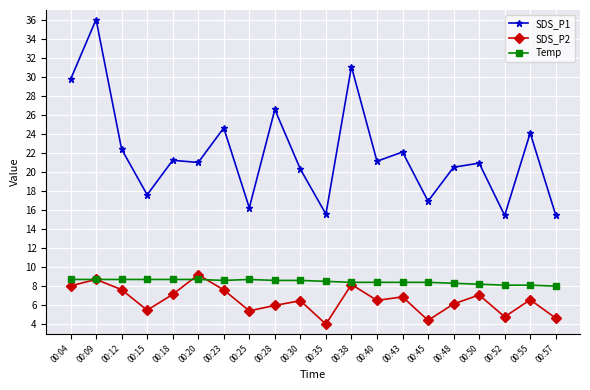

What is the minimum value shown in the chart?

4.0